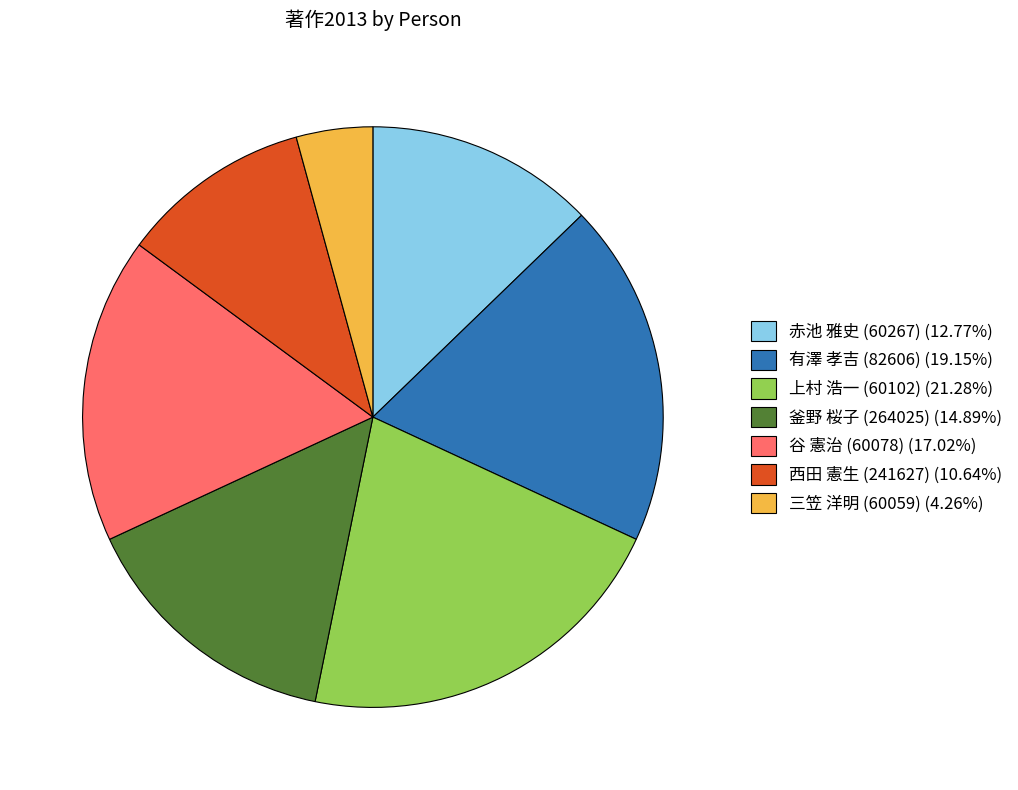

True or false: 有澤 孝吉 (82606) accounts for 19% of the total.

True